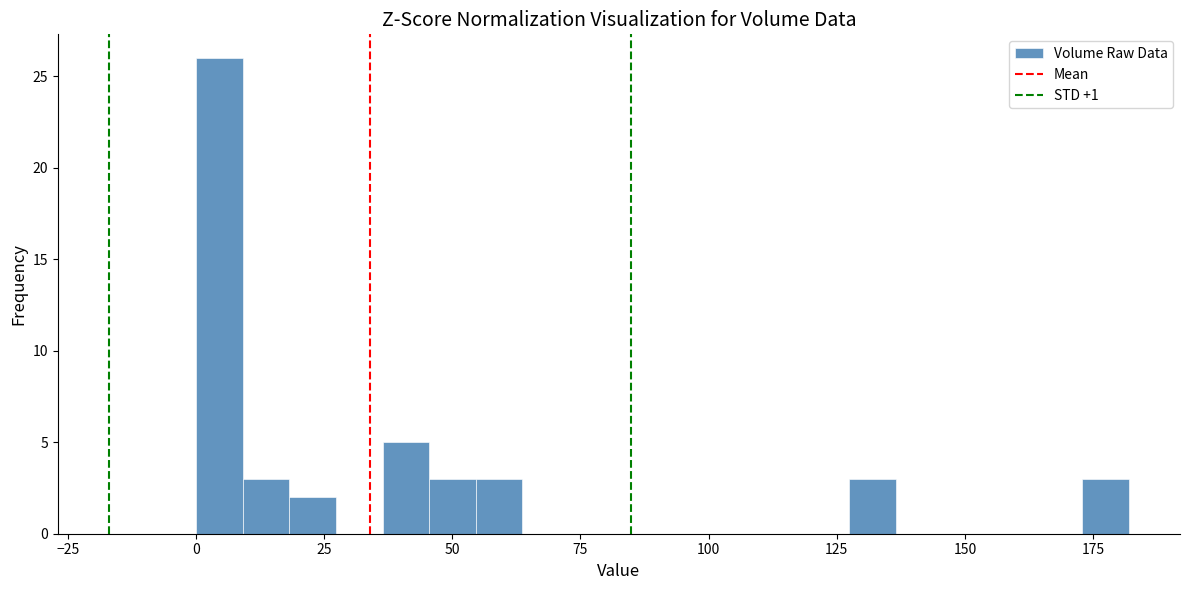

Around what value on the x-axis is the tallest bar? Give the approximate position of its centre, as read against the axis.

5